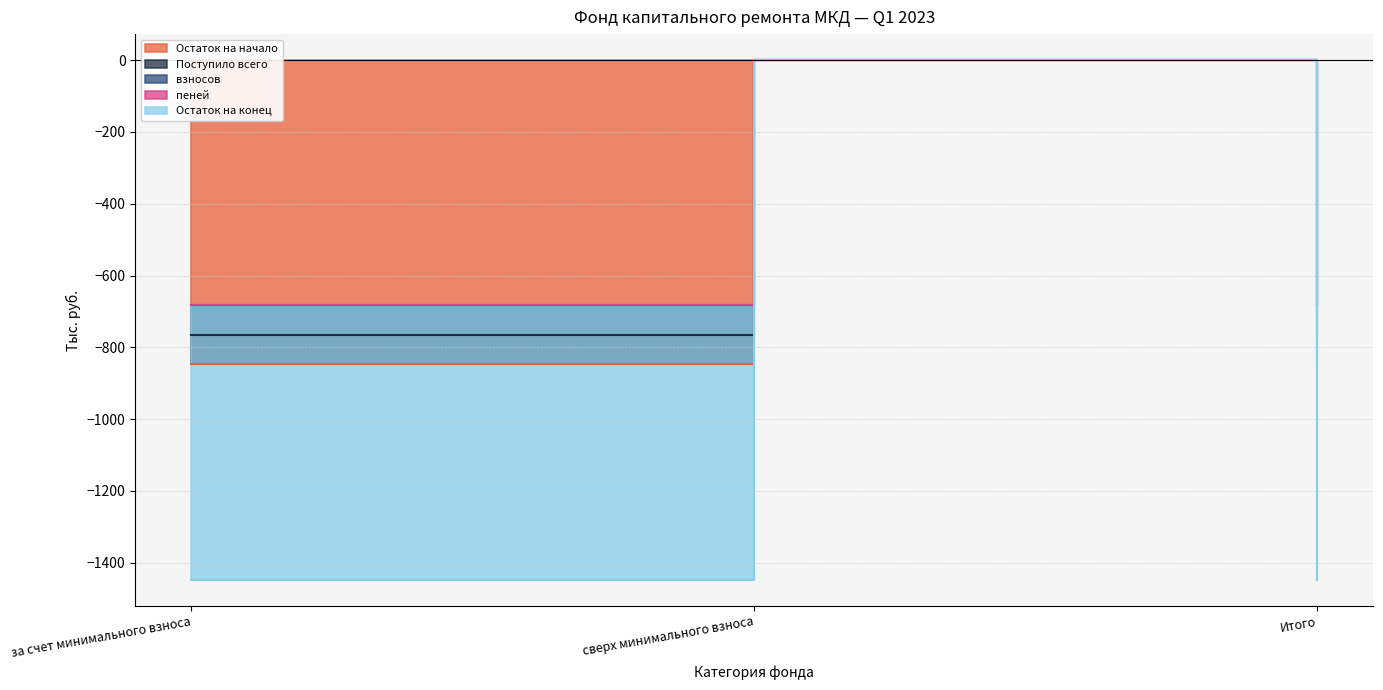

What is the difference between the maximum and minimum values in the Поступило всего series?

765.1